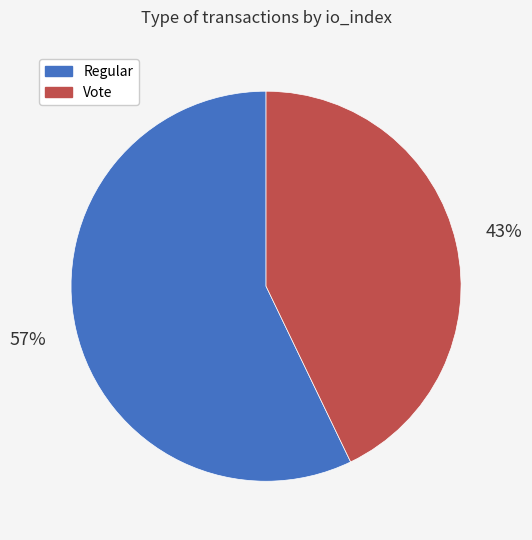

Do Regular and Vote together represent more than half of the pie?

Yes